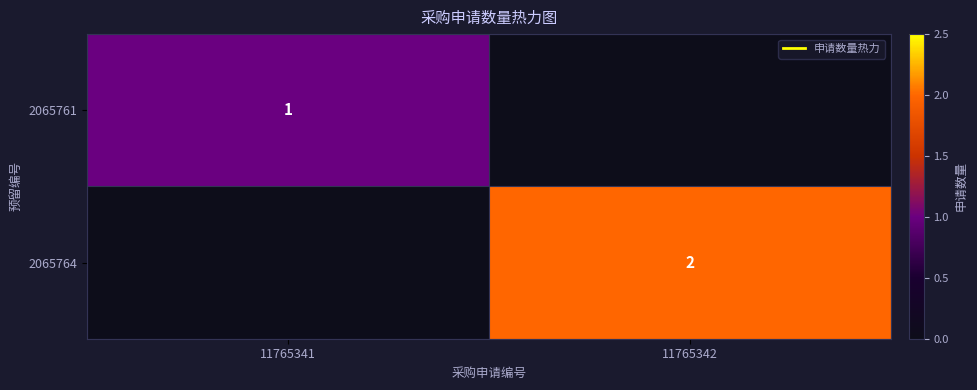

Rank the series by their maximum value, from lowest to highest.

2065761, 2065764